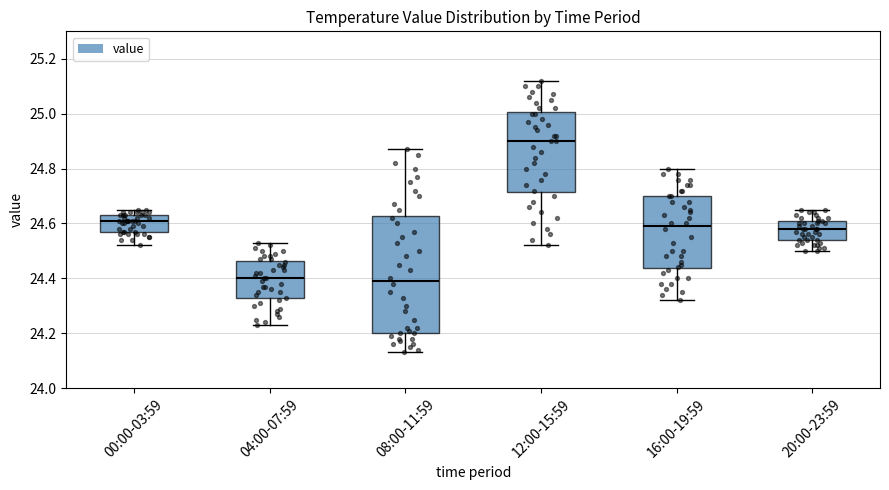

Comparing the boxes themselves (not the whiskers), which one is the tallest?

08:00-11:59